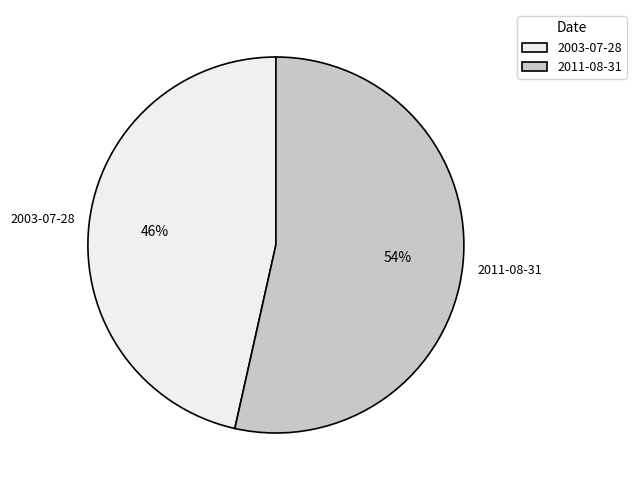

Does 2011-08-31 account for over 50% of the chart?

Yes